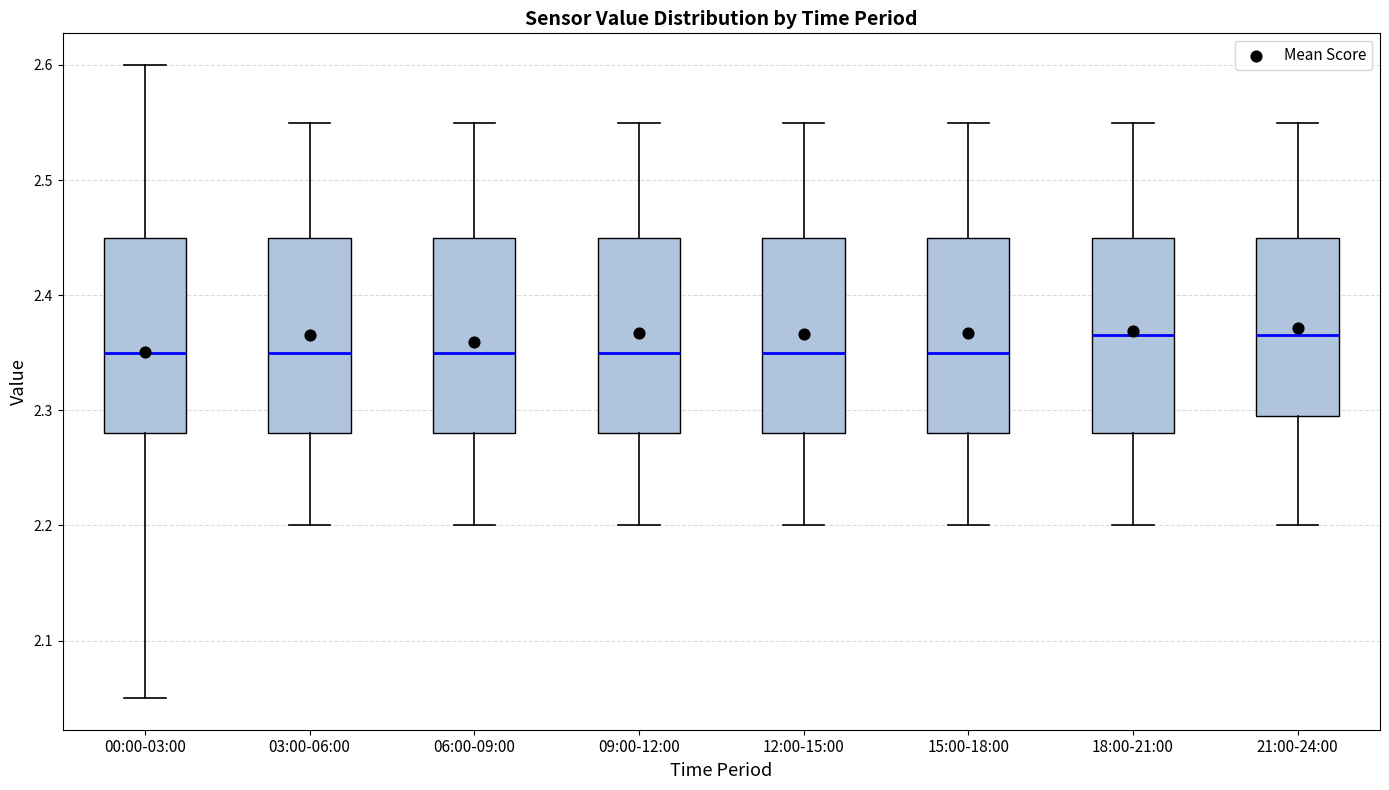

Reading left to right, read every box against the y-axis: the position of its median line, the range the box covers, and the ends of its whiskers. The values are not printed on the chart, so give them approximately, as read against the axis.

00:00-03:00: median 2.35, box 2.28 to 2.45, whiskers 2.05 to 2.60
03:00-06:00: median 2.35, box 2.28 to 2.45, whiskers 2.20 to 2.55
06:00-09:00: median 2.35, box 2.28 to 2.45, whiskers 2.20 to 2.55
09:00-12:00: median 2.35, box 2.28 to 2.45, whiskers 2.20 to 2.55
12:00-15:00: median 2.35, box 2.28 to 2.45, whiskers 2.20 to 2.55
15:00-18:00: median 2.35, box 2.28 to 2.45, whiskers 2.20 to 2.55
18:00-21:00: median 2.37, box 2.28 to 2.45, whiskers 2.20 to 2.55
21:00-24:00: median 2.37, box 2.30 to 2.45, whiskers 2.20 to 2.55